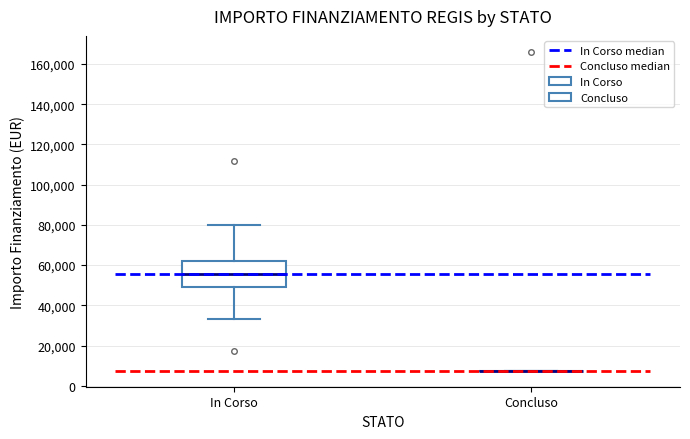

Reading left to right, read every box against the y-axis: the position of its median line, the range the box covers, and the ends of its whiskers. The values are not printed on the chart, so give them approximately, as read against the axis.

In Corso: median 56000, box 48000 to 62000, whiskers 32000 to 80000
Concluso: box collapsed to a line at 8000, whiskers 8000 to 8000